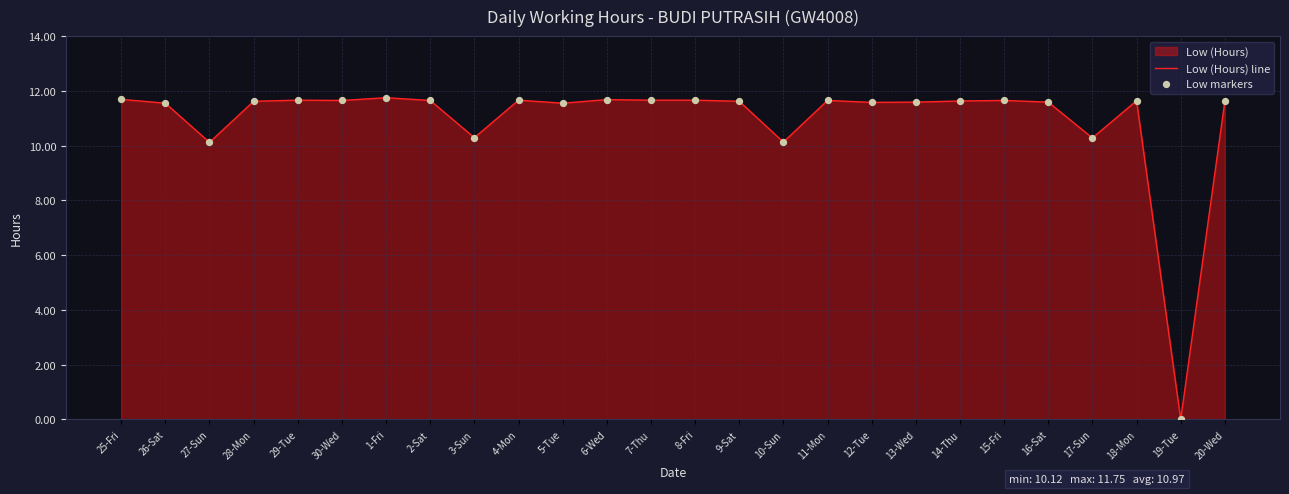

Is the value of Low (Hours) line at 27-Sun greater than the value of Low markers at 15-Fri?

No